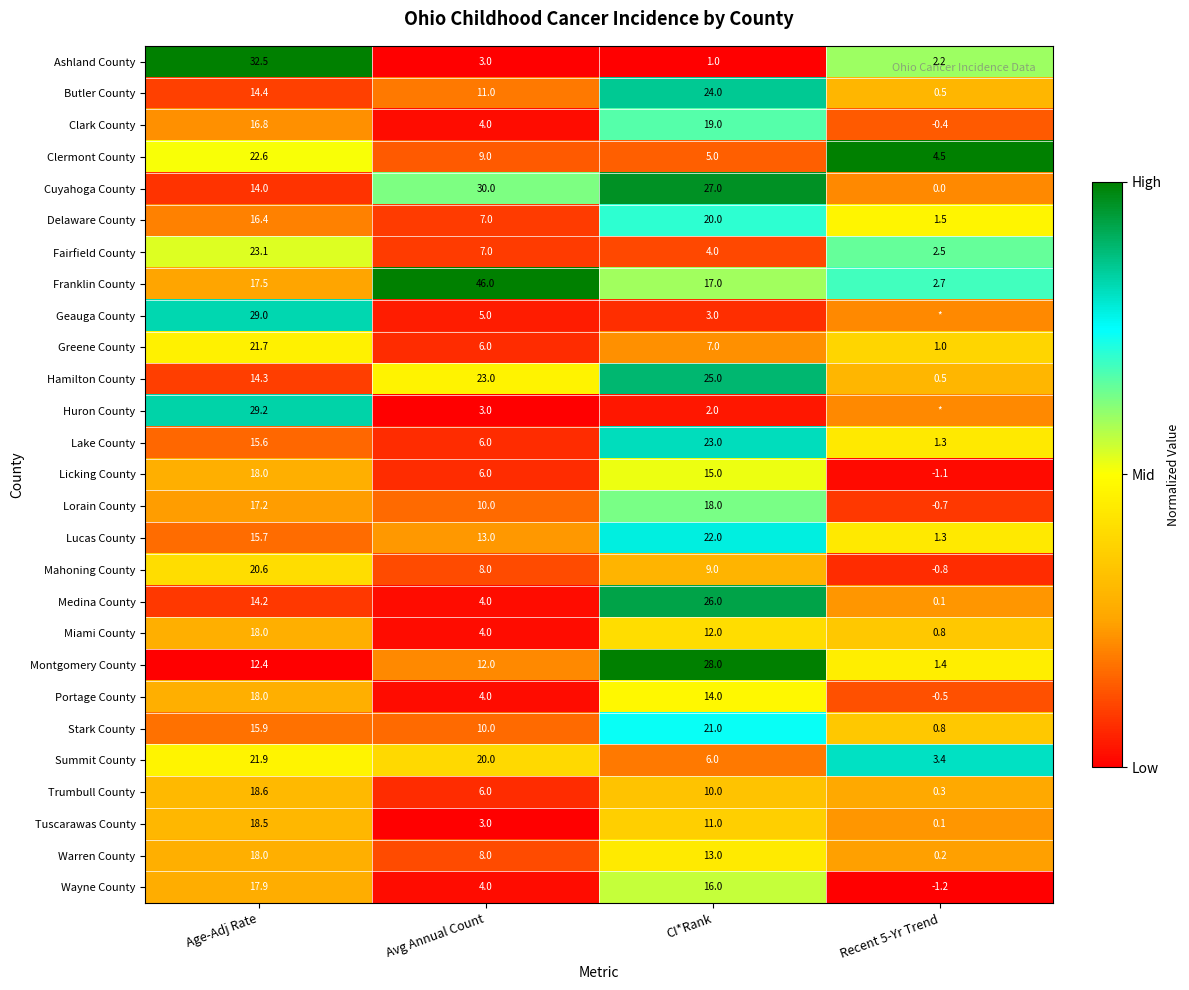

At which label does Delaware County reach its peak?

CI*Rank